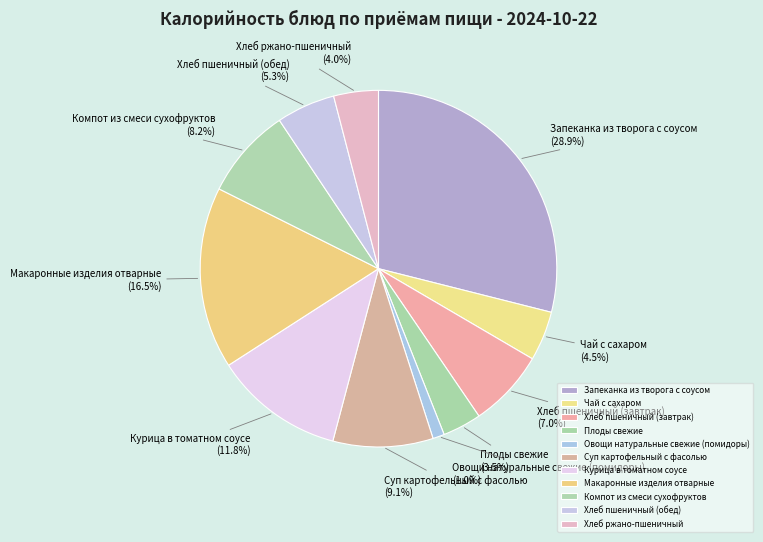

What is the smallest slice in the pie chart?

Овощи натуральные свежие (помидоры)